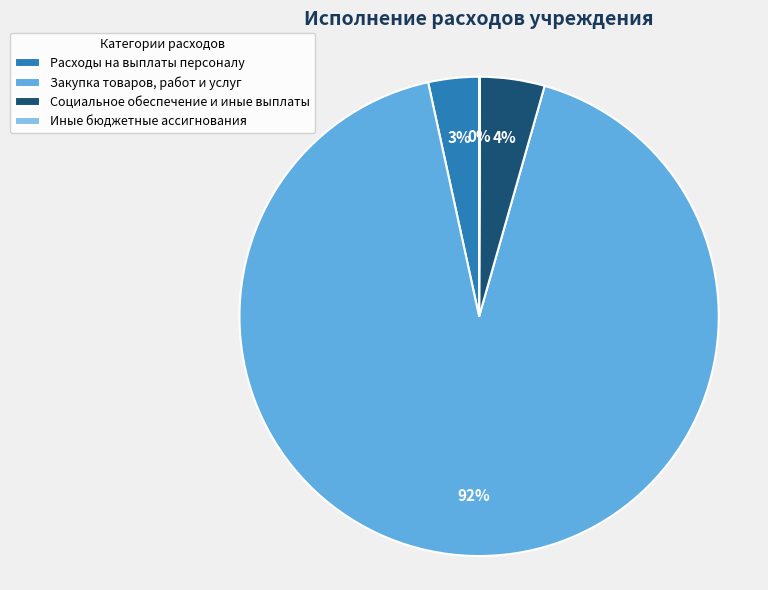

To the nearest percent, what portion does Расходы на выплаты персоналу represent?

3%